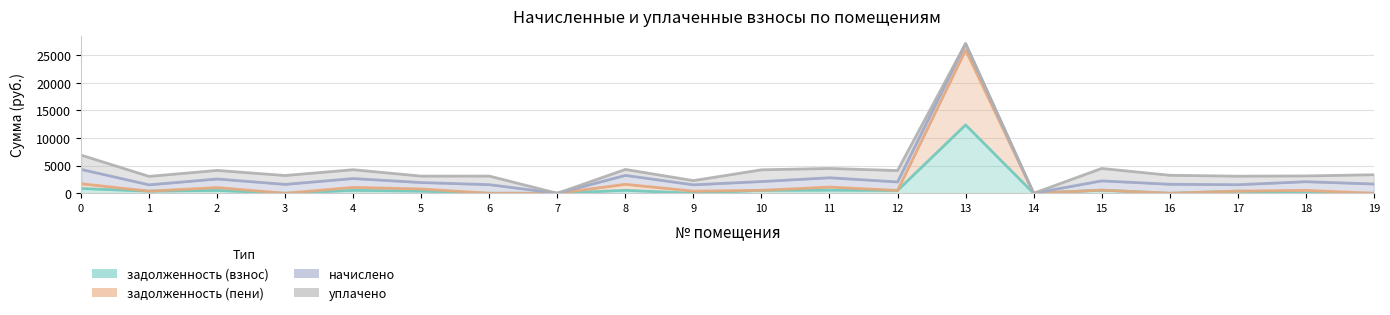

How many data points in задолженность (пени) are above 523?

10